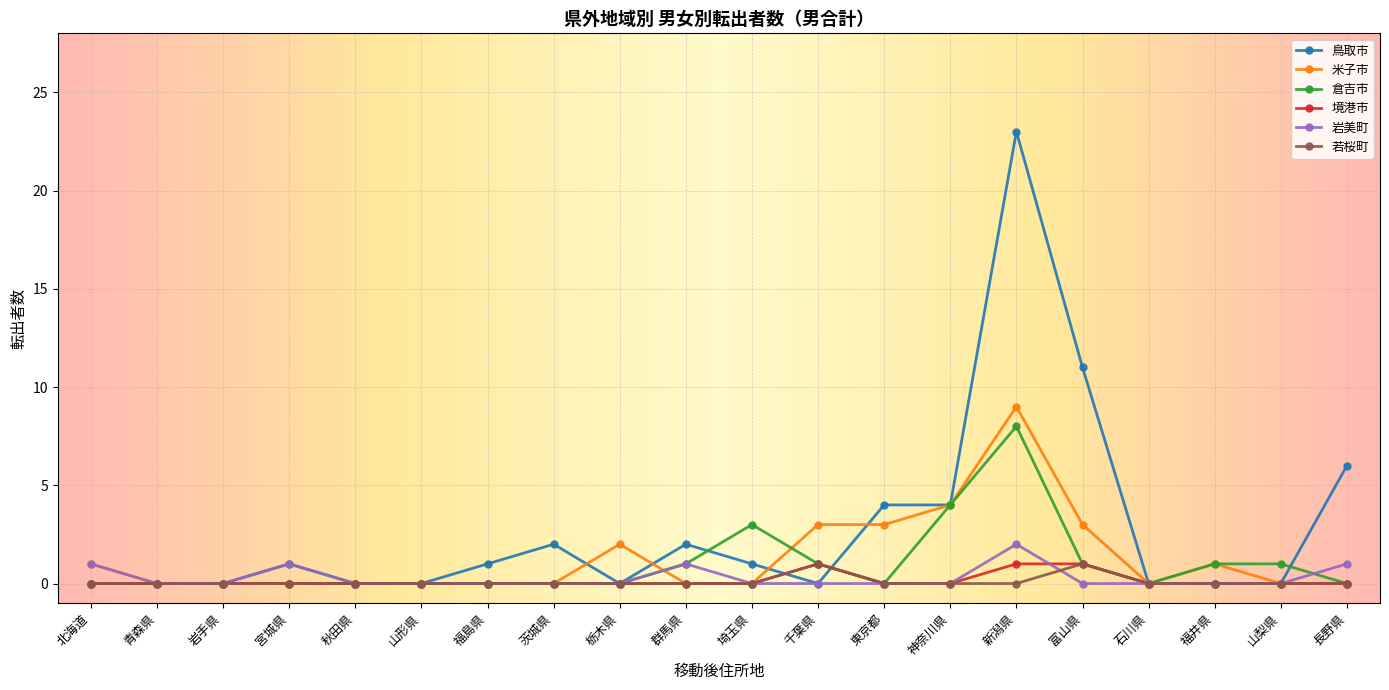

The value of 境港市 at 山形県 is 0. True or false?

True